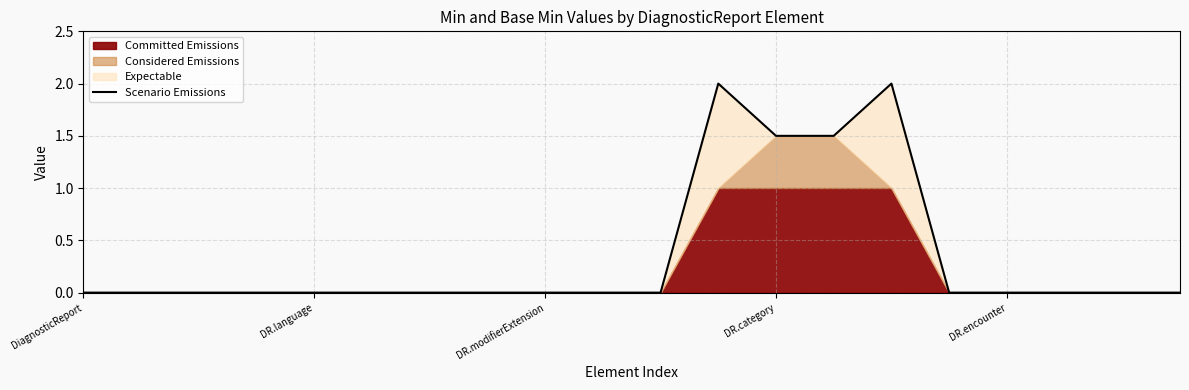

What is the greatest value displayed?

2.0